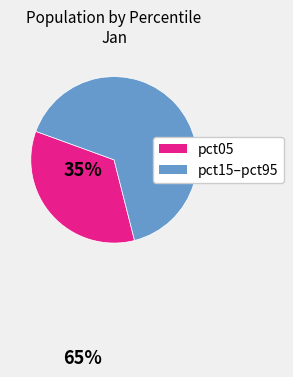

Does any single category account for the majority?

Yes